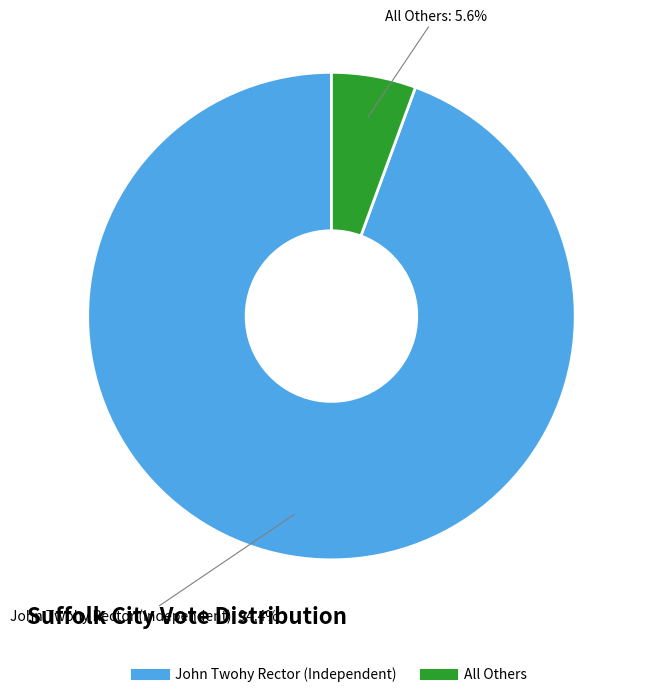

What percentage is the All Others slice, to the nearest percent?

6%